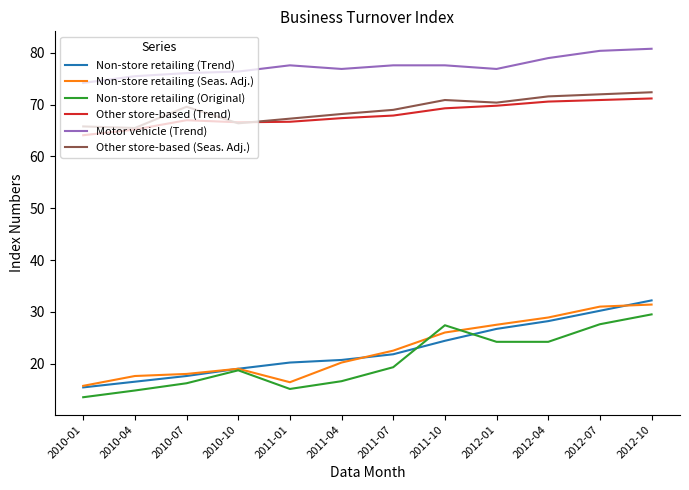

What is the sum of all Non-store retailing (Original) values?

247.1